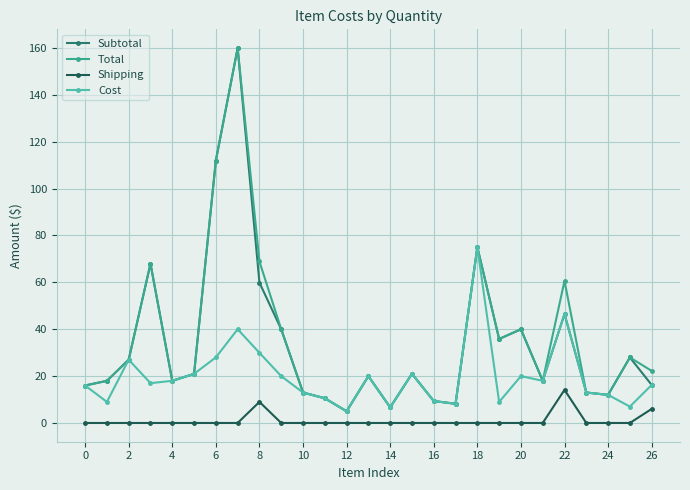

What is the maximum value shown in the chart?

160.0